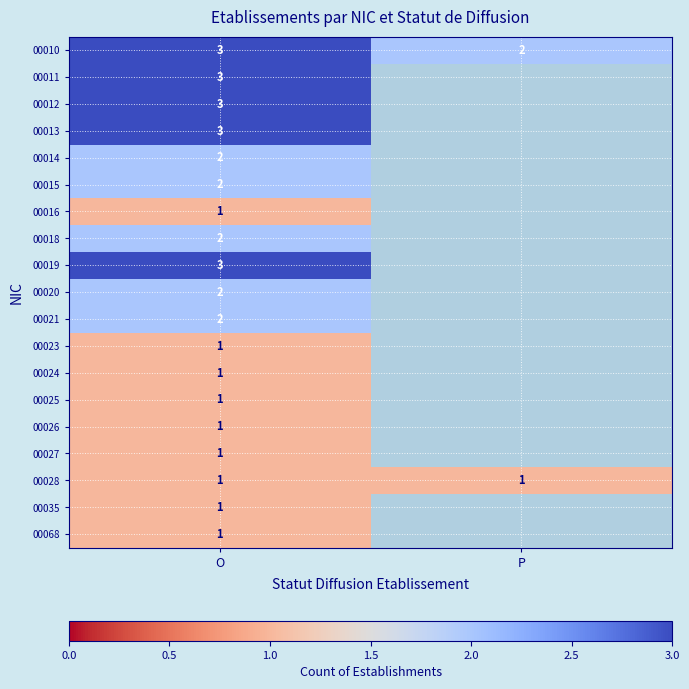

What is the difference between the highest and lowest values at O?

2